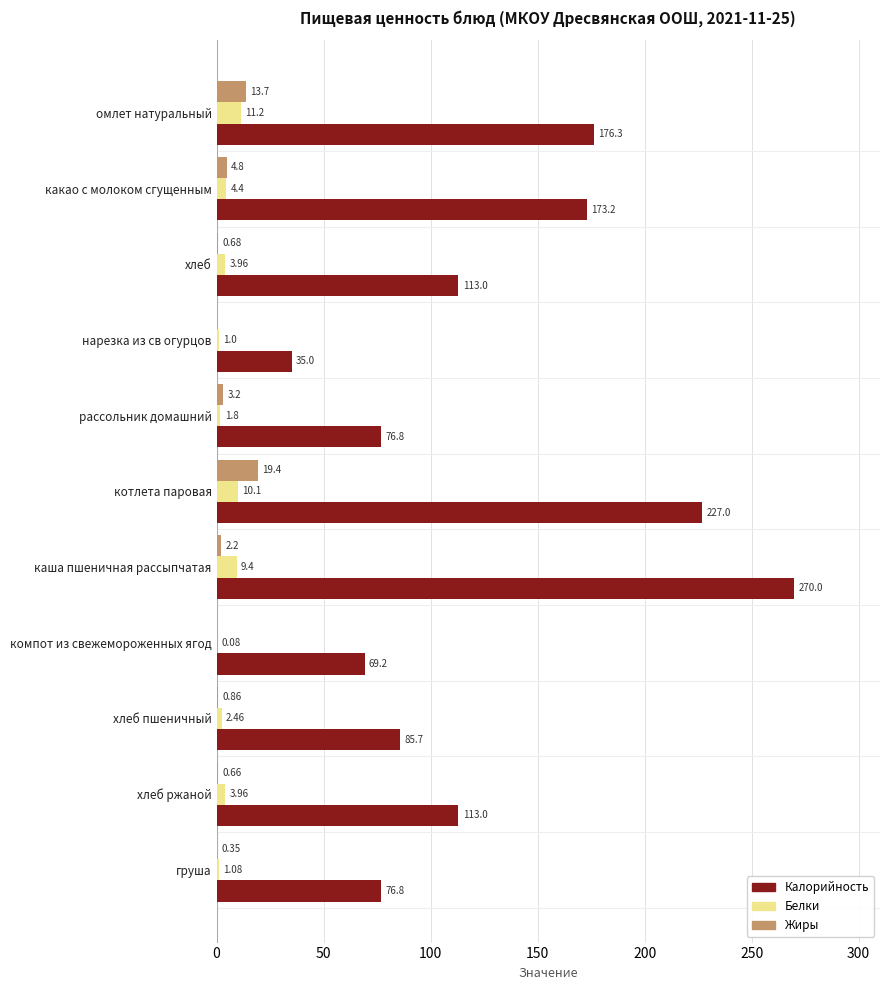

What is the average value of the Калорийность series?

128.7